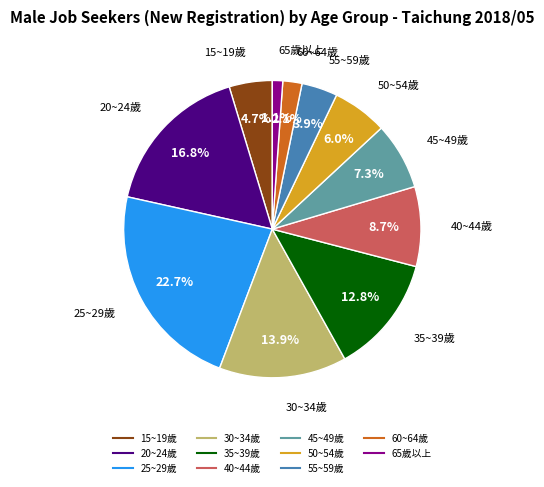

Is it true that 25~29歲 is 37% of the pie?

False